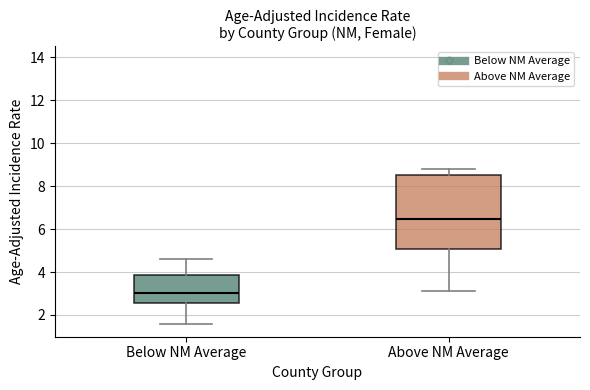

Reading left to right, read every box against the y-axis: the position of its median line, the range the box covers, and the ends of its whiskers. The values are not printed on the chart, so give them approximately, as read against the axis.

Below NM Average: median 3.0, box 2.6 to 3.8, whiskers 1.6 to 4.6
Above NM Average: median 6.4, box 5.0 to 8.6, whiskers 3.2 to 8.8